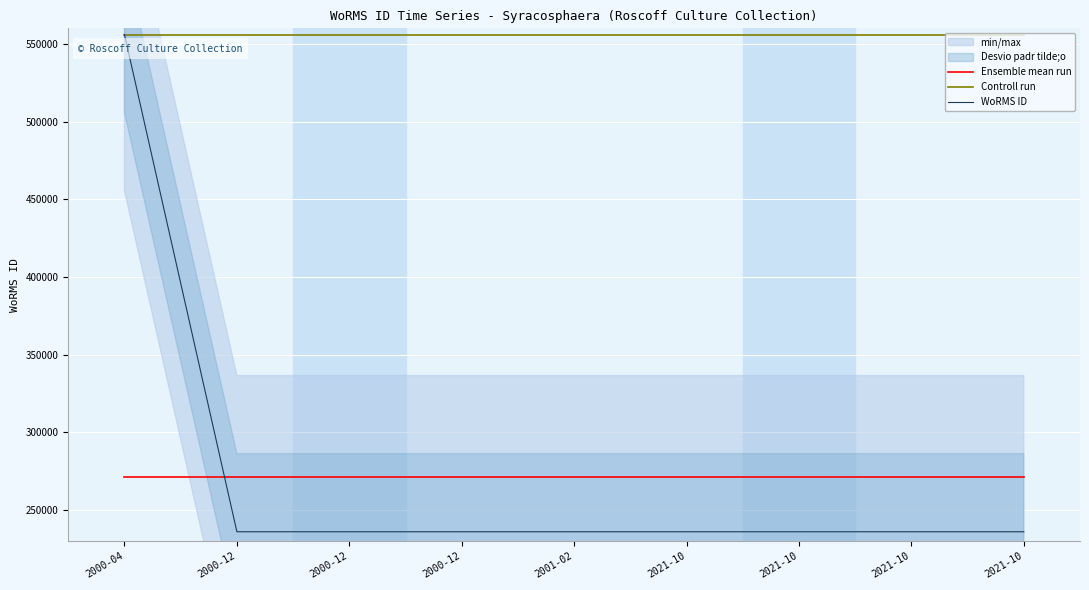

What is the maximum value for WoRMS ID?

555979.0